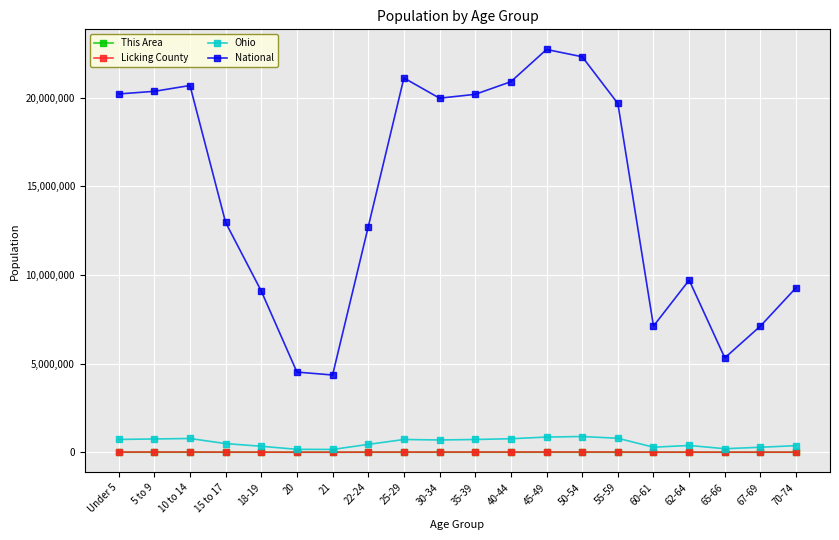

True or false: Licking County and National intersect in this chart.

False